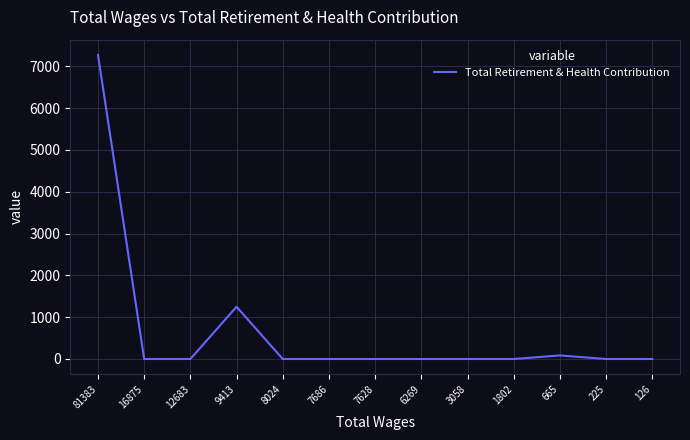

How many lines are shown in the chart?

1